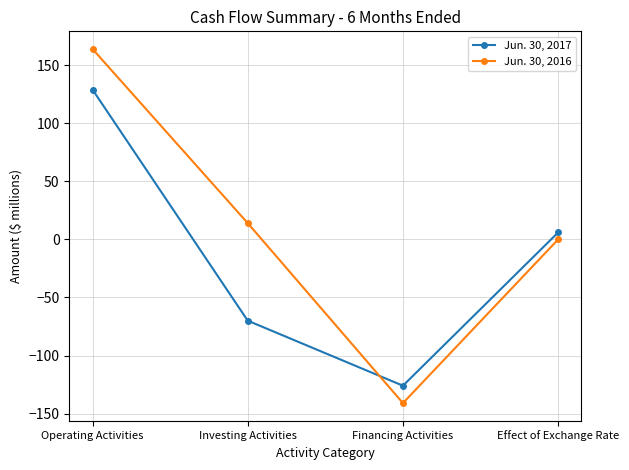

What is the maximum value for Jun. 30, 2017?

129